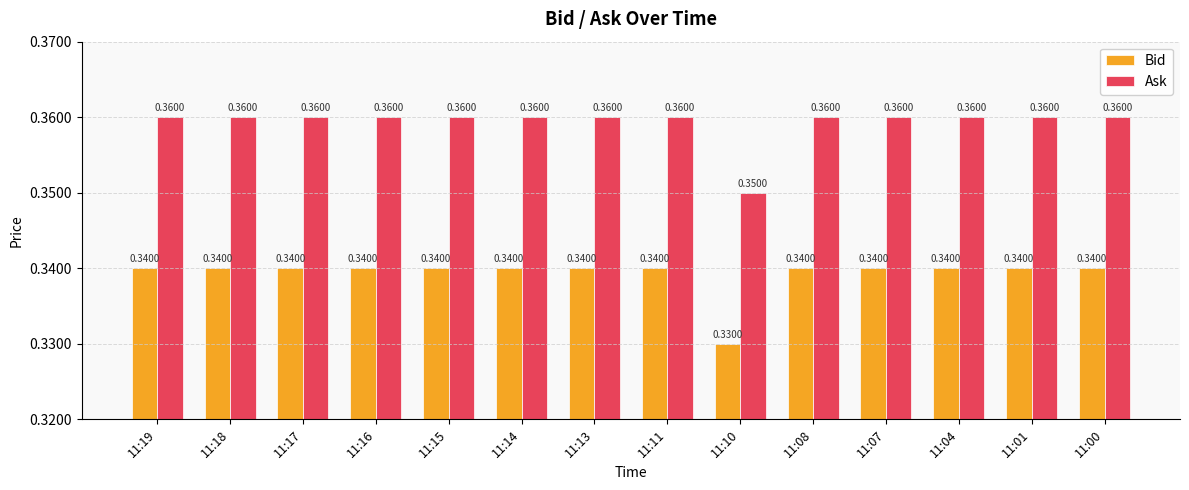

At how many categories does at least one series exceed 0?

14